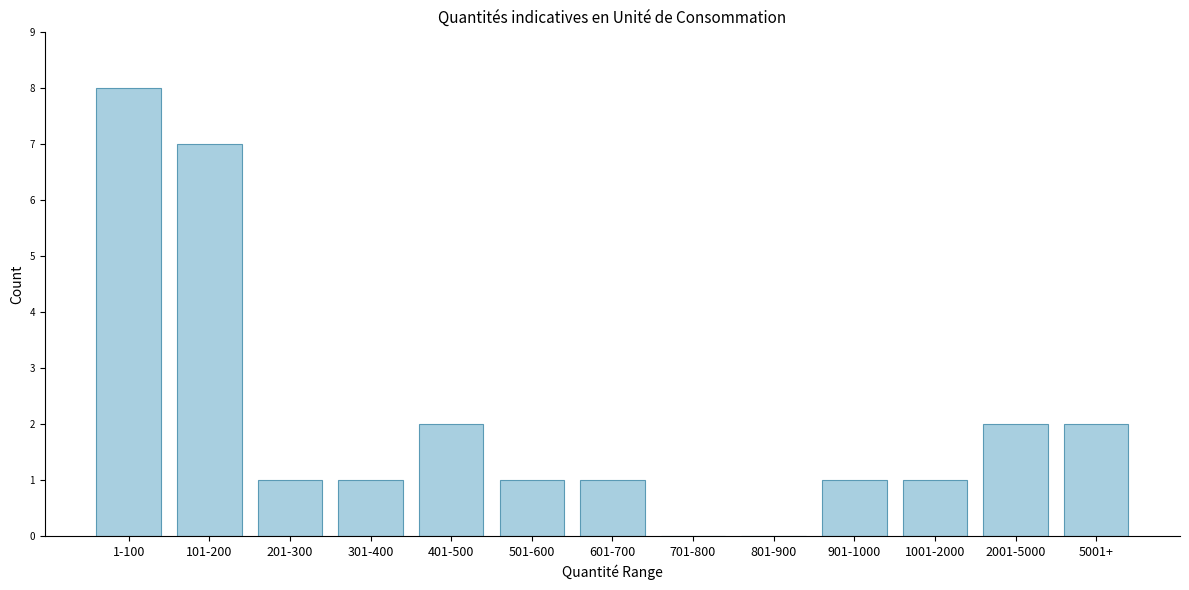

Reading left to right, what are all the values shown in this chart?

1-100=8	101-200=7	201-300=1	301-400=1	401-500=2	501-600=1	601-700=1	701-800=0	801-900=0	901-1000=1	1001-2000=1	2001-5000=2	5001+=2